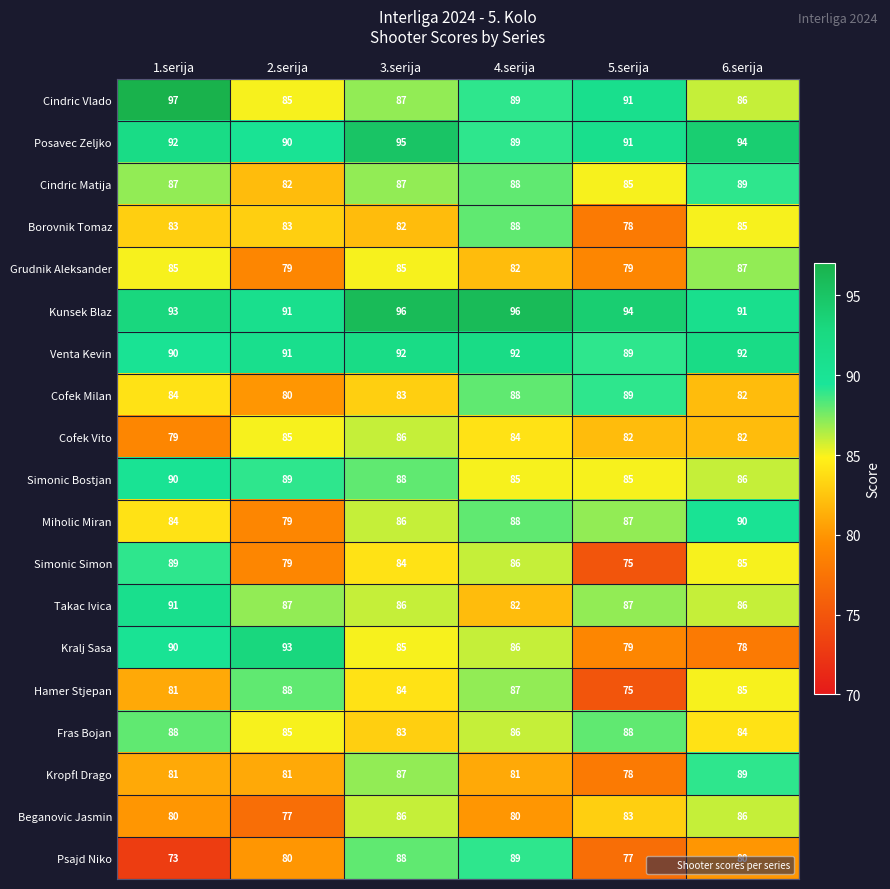

The value of Venta Kevin at 3.serija is 50. True or false?

False